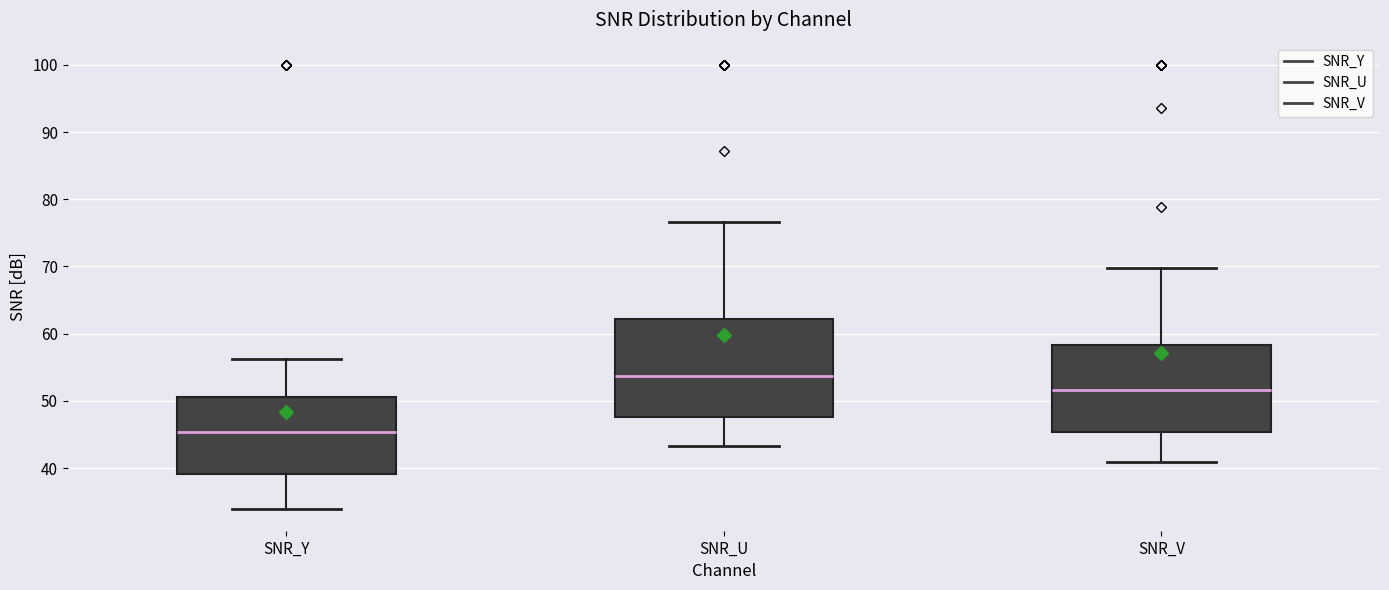

Reading left to right, read every box against the y-axis: the position of its median line, the range the box covers, and the ends of its whiskers. The values are not printed on the chart, so give them approximately, as read against the axis.

SNR_Y: median 45, box 39 to 51, whiskers 34 to 56
SNR_U: median 54, box 48 to 62, whiskers 43 to 77
SNR_V: median 52, box 45 to 58, whiskers 41 to 70